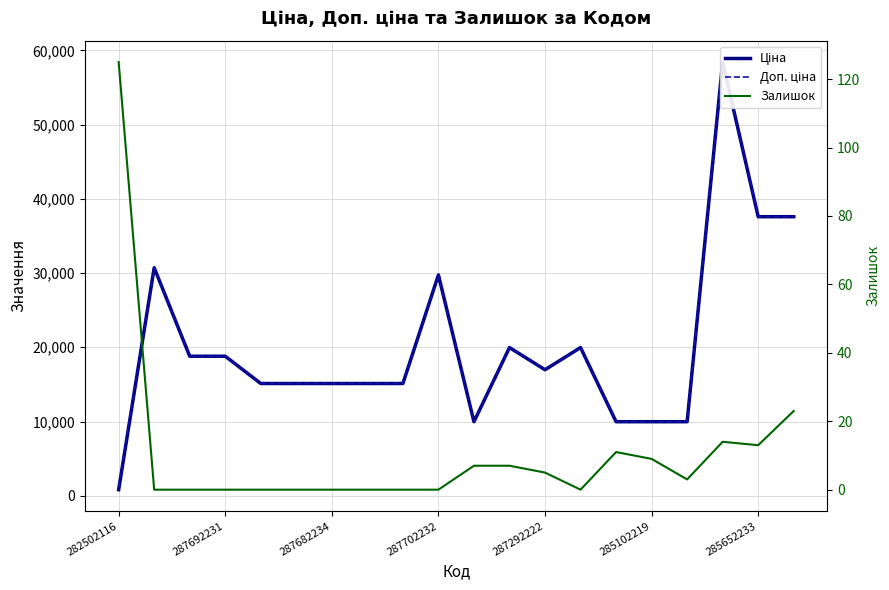

Which category has the highest value across all series?

17